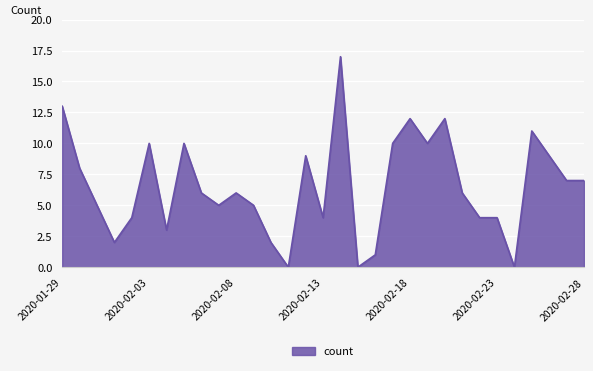

How many lines are shown in the chart?

1